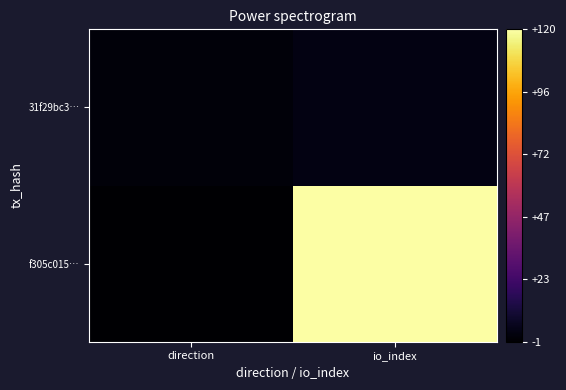

How many data points does each series have?

2